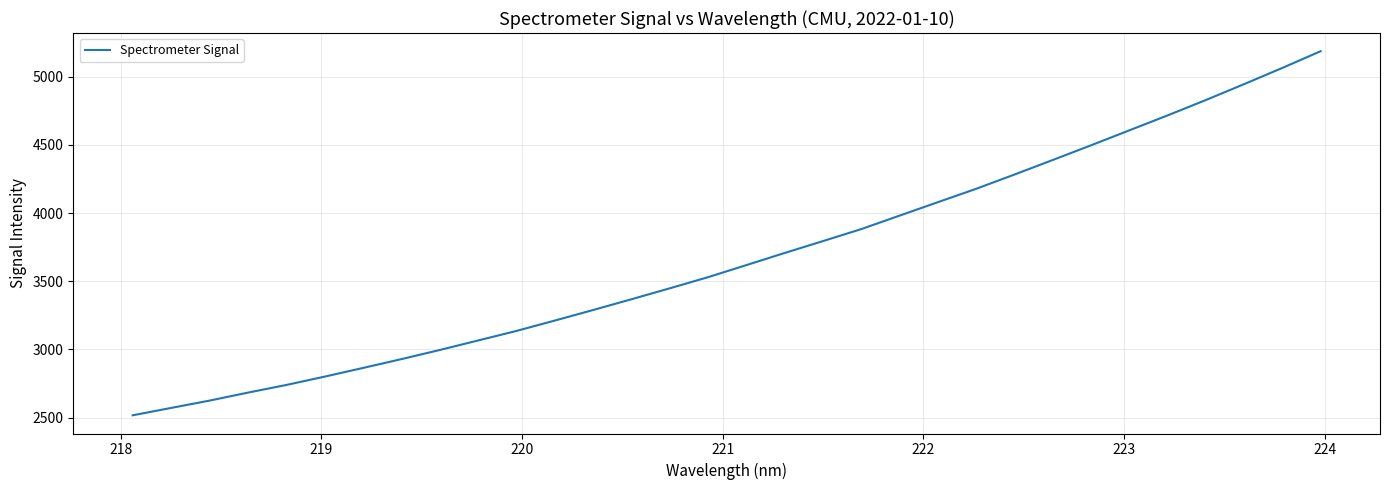

What is the maximum value shown in the chart?

5186.5